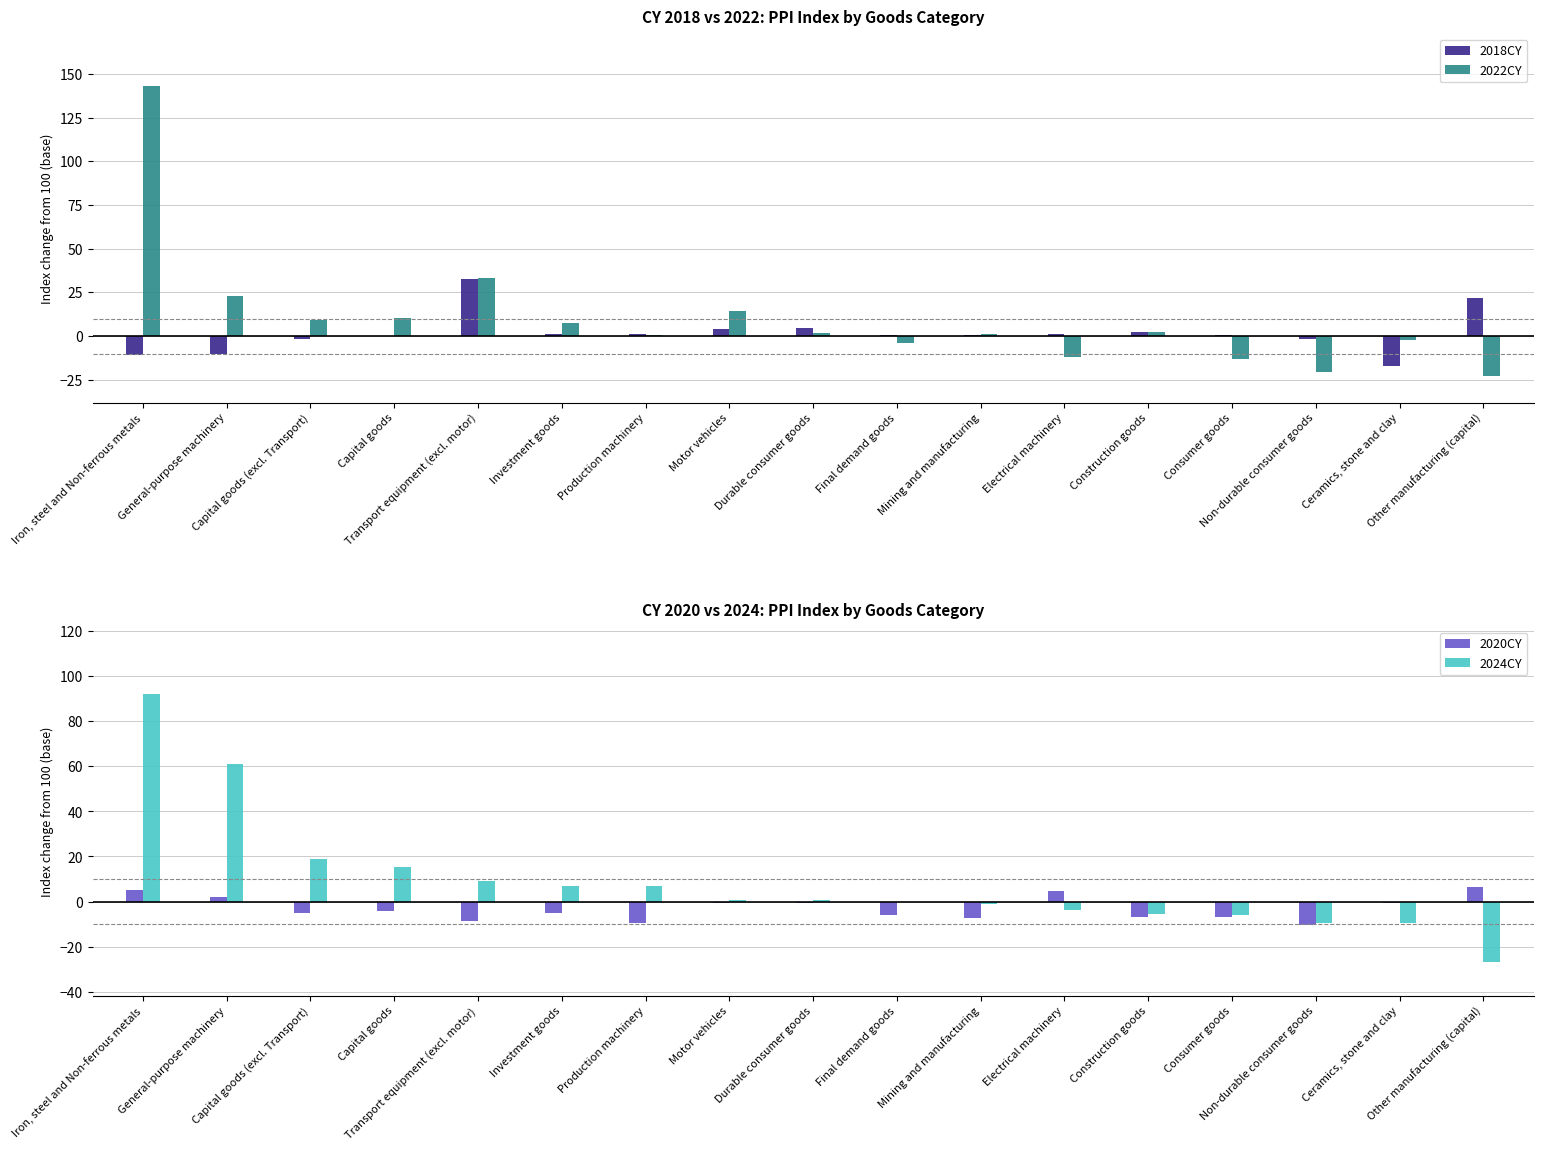

What is the label of the 9th bar from the left?

Durable consumer goods